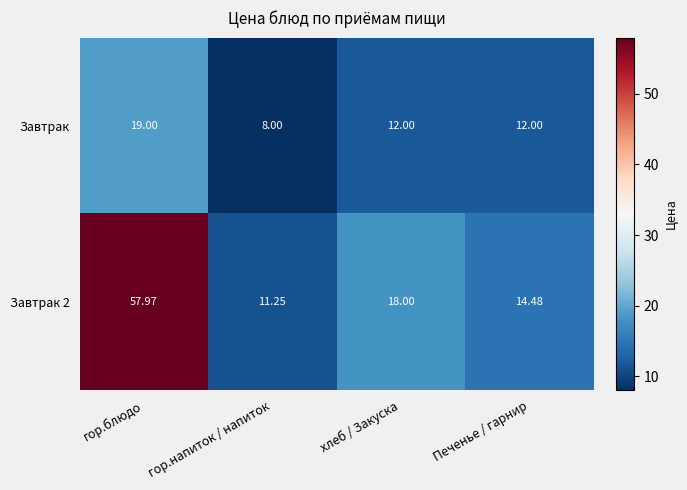

Is the value of Завтрак 2 at Печенье / гарнир greater than the value of Завтрак at гор.напиток / напиток?

Yes